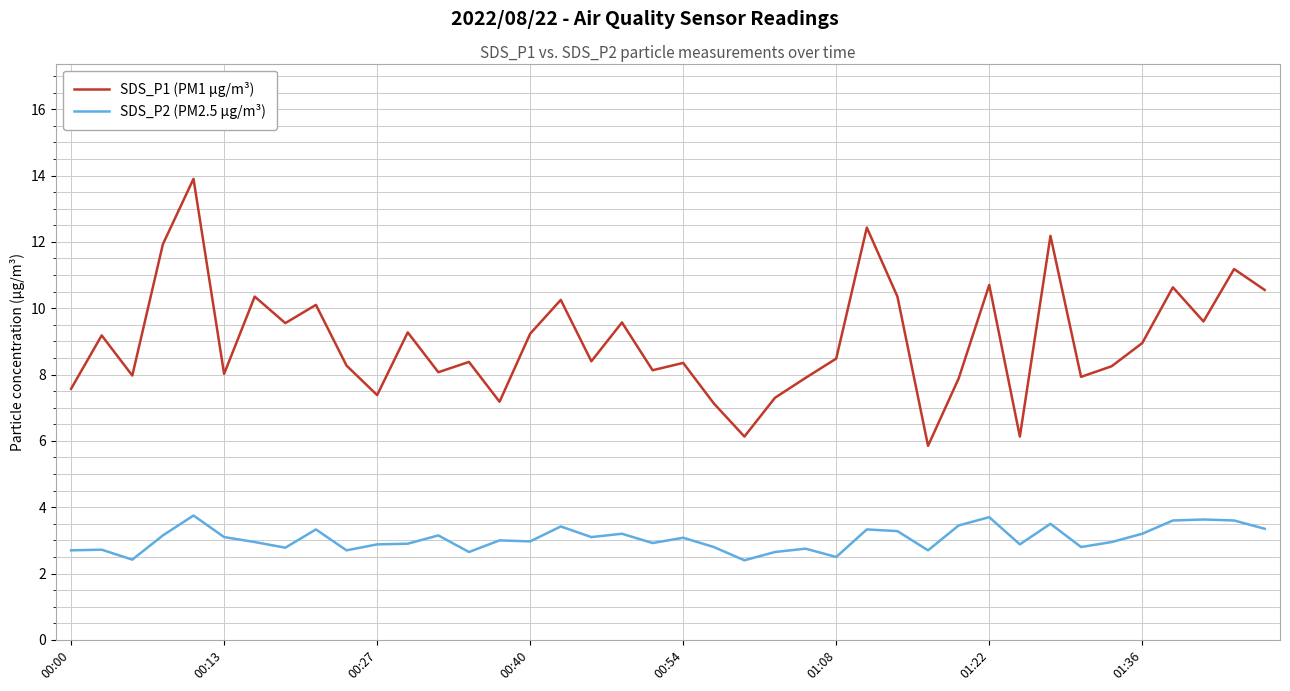

At how many categories does at least one series exceed 7?

37